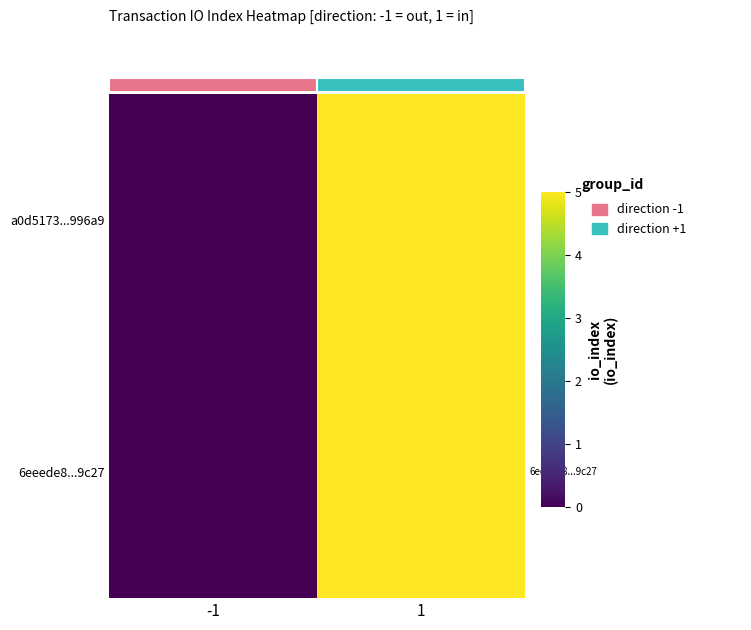

What is the greatest value displayed?

5